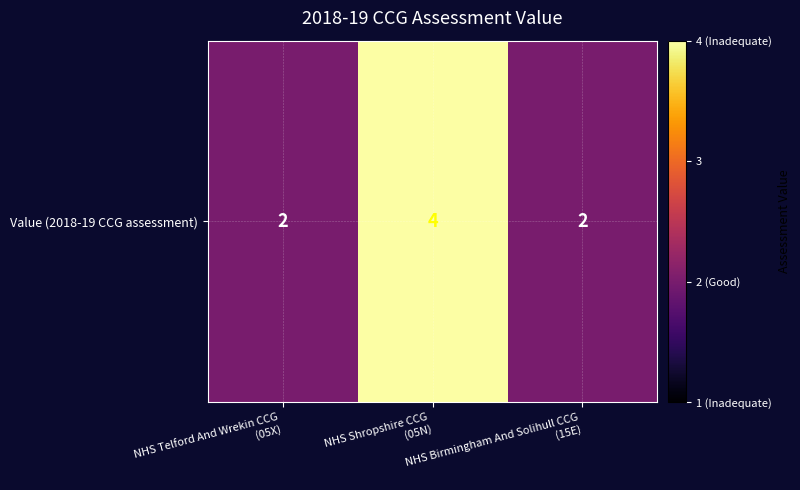

What value does the data have at NHS Shropshire CCG
(05N)?

4